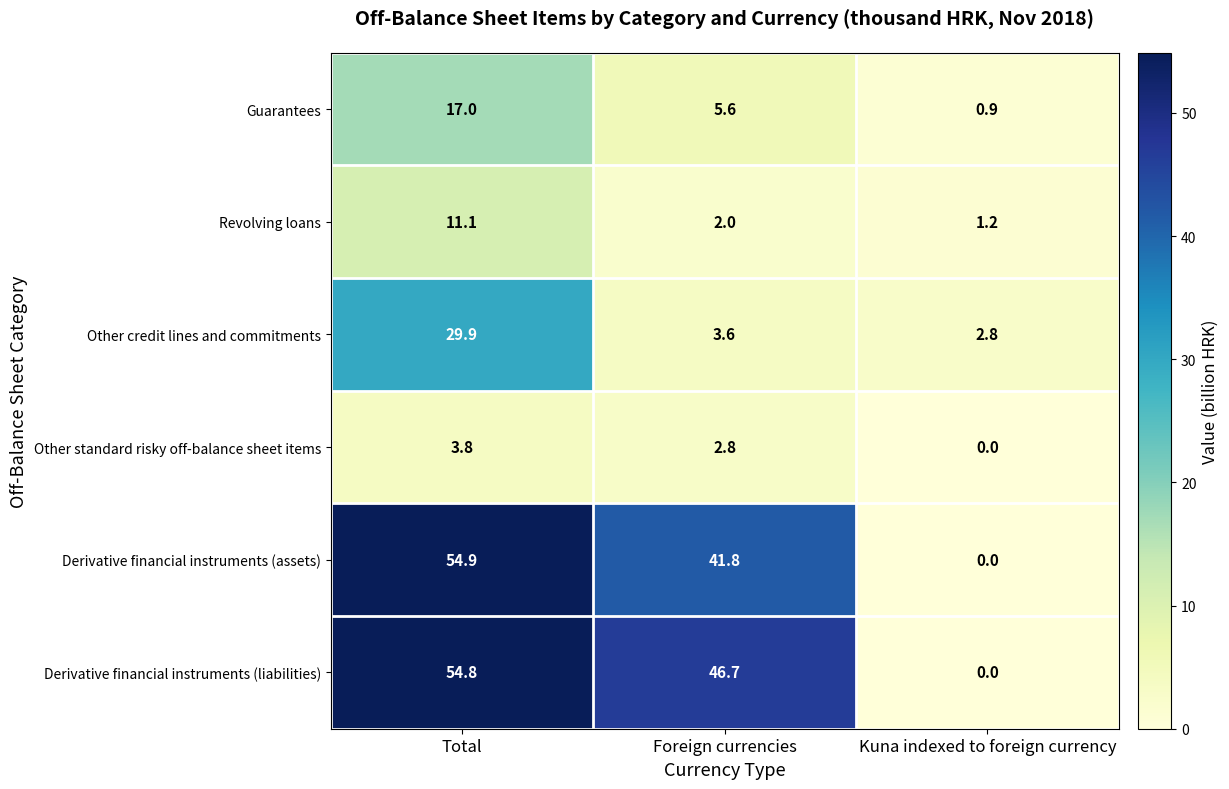

What is the sum of all Derivative financial instruments (assets) values?

96.7